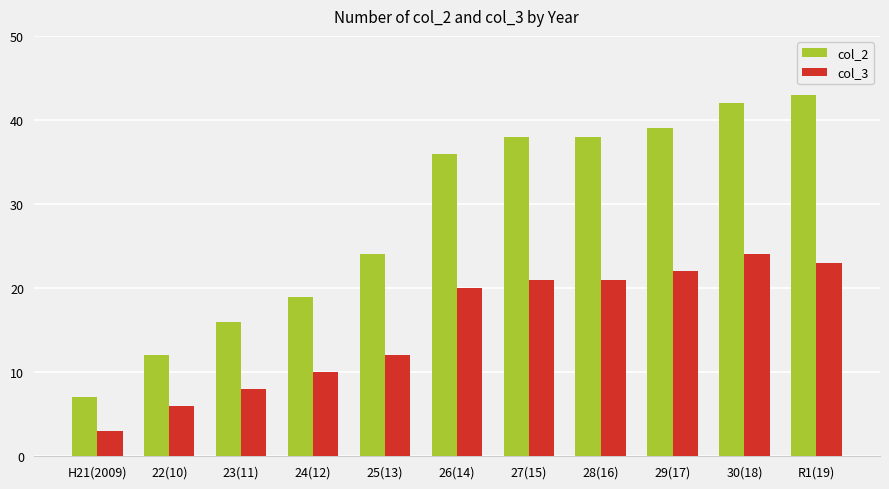

True or false: col_3 has a value of 24 at 30(18).

True